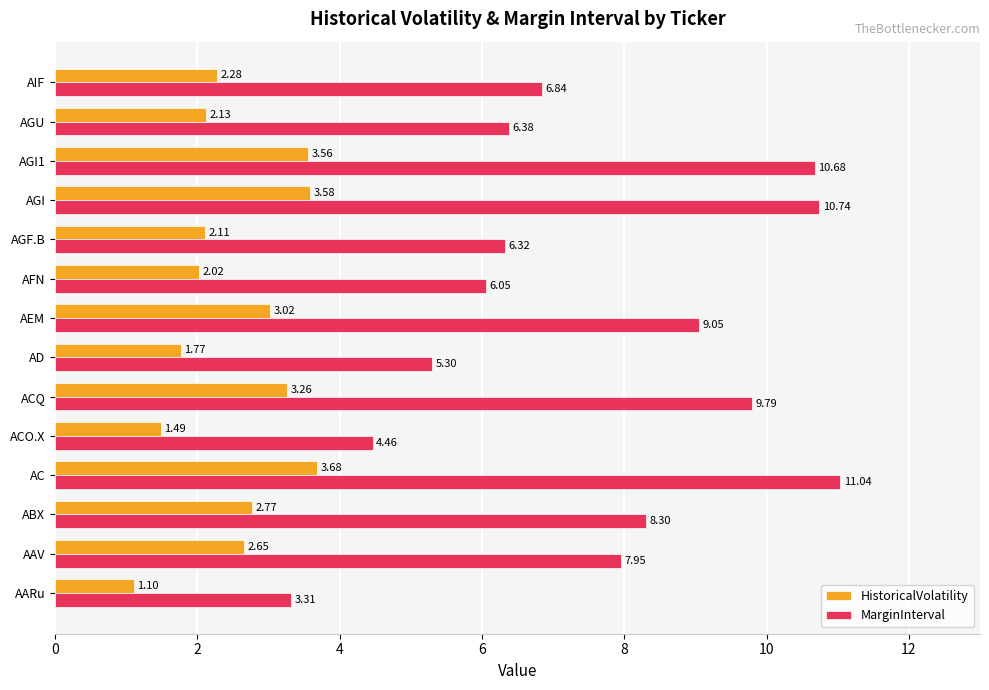

How many data points does each series have?

14